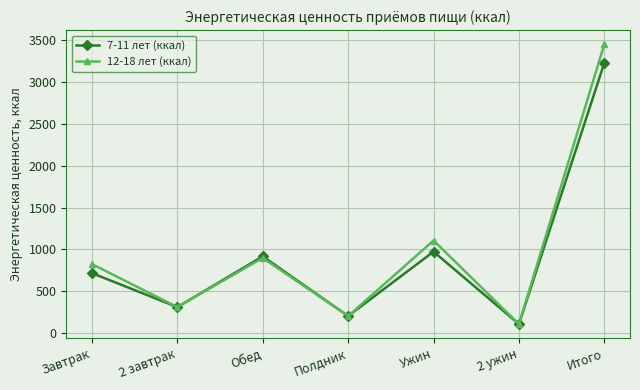

Is the value of 7-11 лет (ккал) at Ужин greater than the value of 12-18 лет (ккал) at Завтрак?

Yes